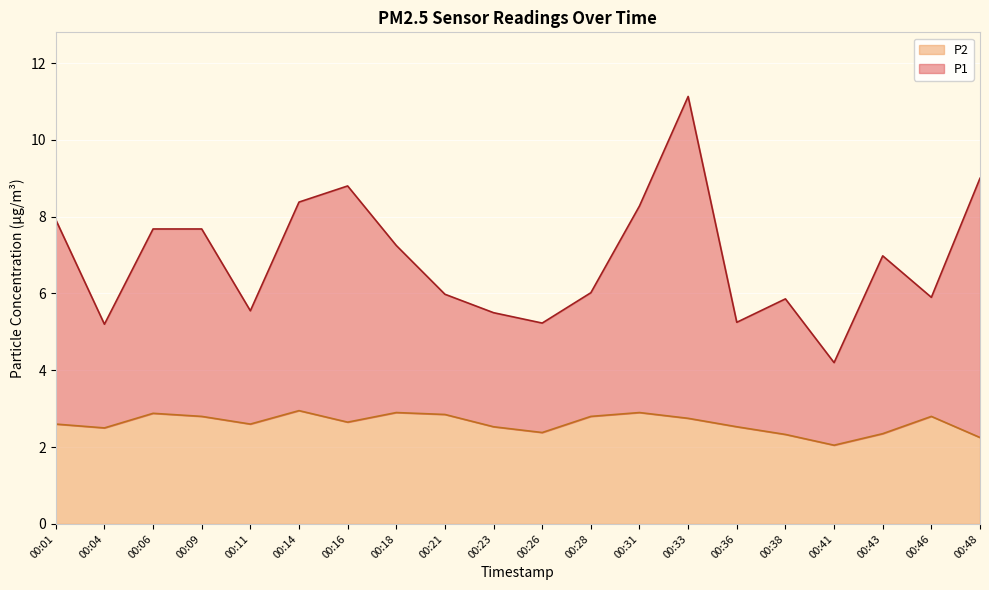

Which label corresponds to the smallest value in the chart?

00:41